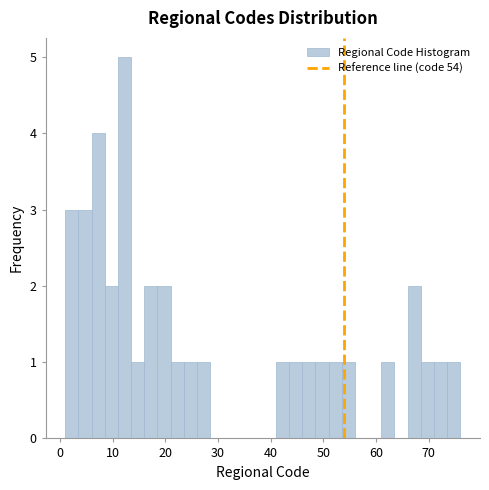

Around what value on the x-axis is the tallest bar? Give the approximate position of its centre, as read against the axis.

12